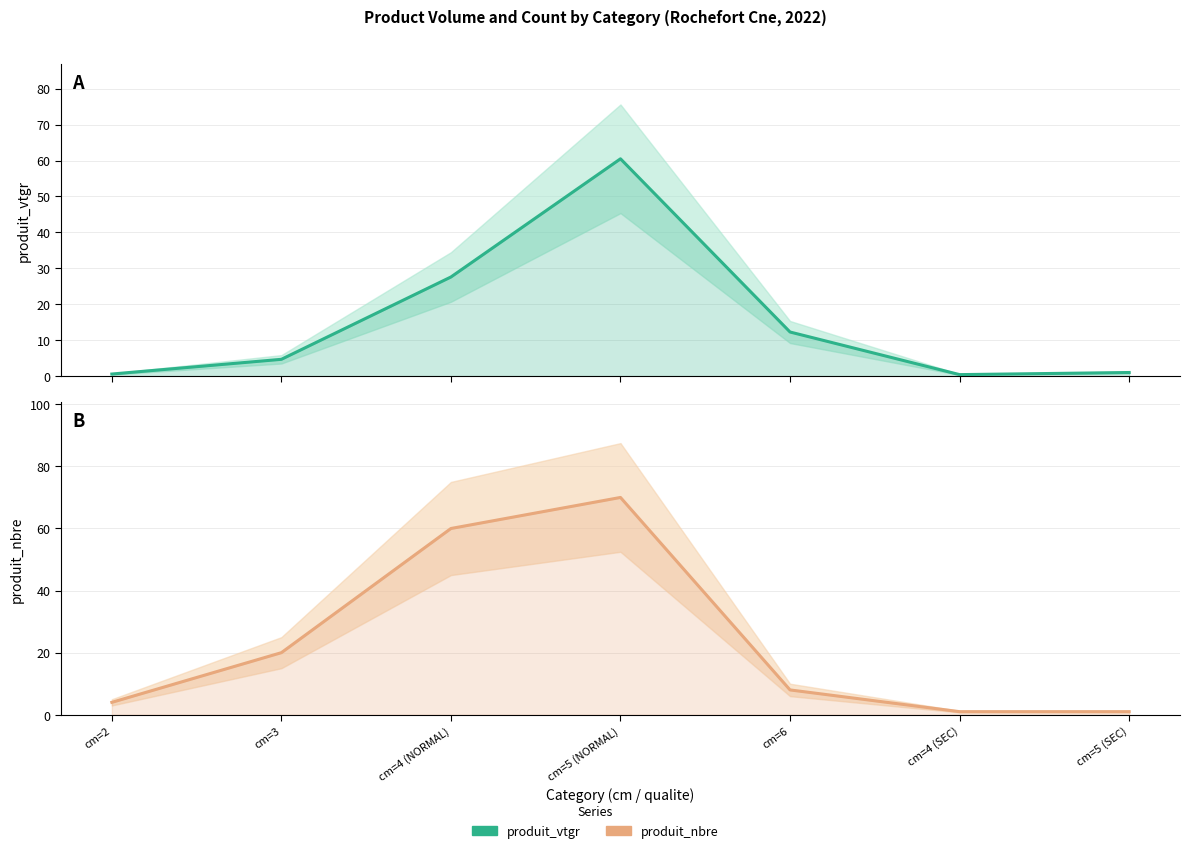

At which label does produit_nbre reach its minimum?

cm=4 (SEC)